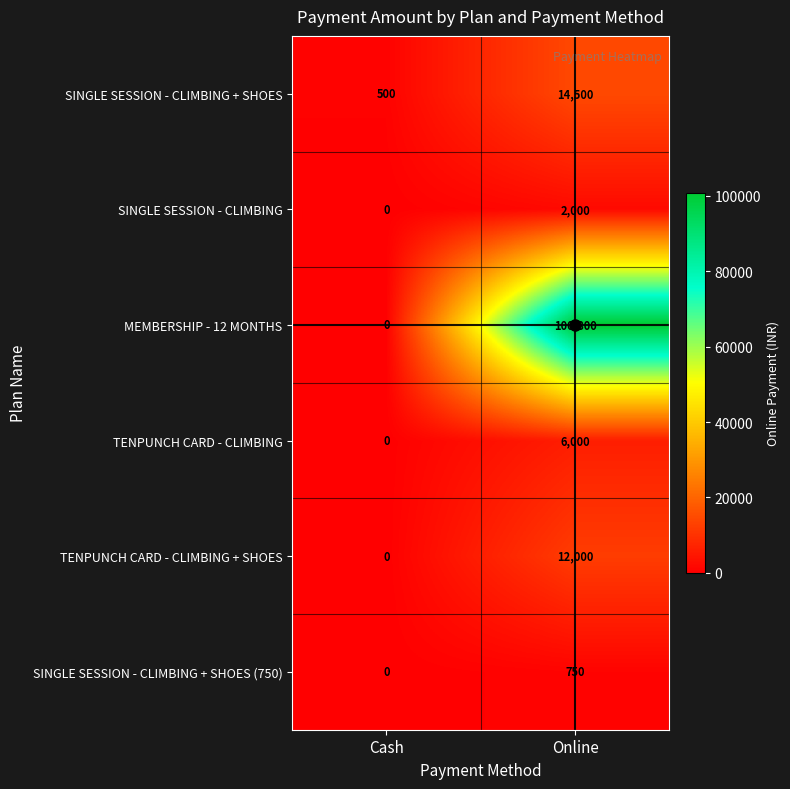

At Online, list the series in order from largest to smallest.

MEMBERSHIP - 12 MONTHS, SINGLE SESSION - CLIMBING + SHOES, TENPUNCH CARD - CLIMBING + SHOES, TENPUNCH CARD - CLIMBING, SINGLE SESSION - CLIMBING, SINGLE SESSION - CLIMBING + SHOES (750)